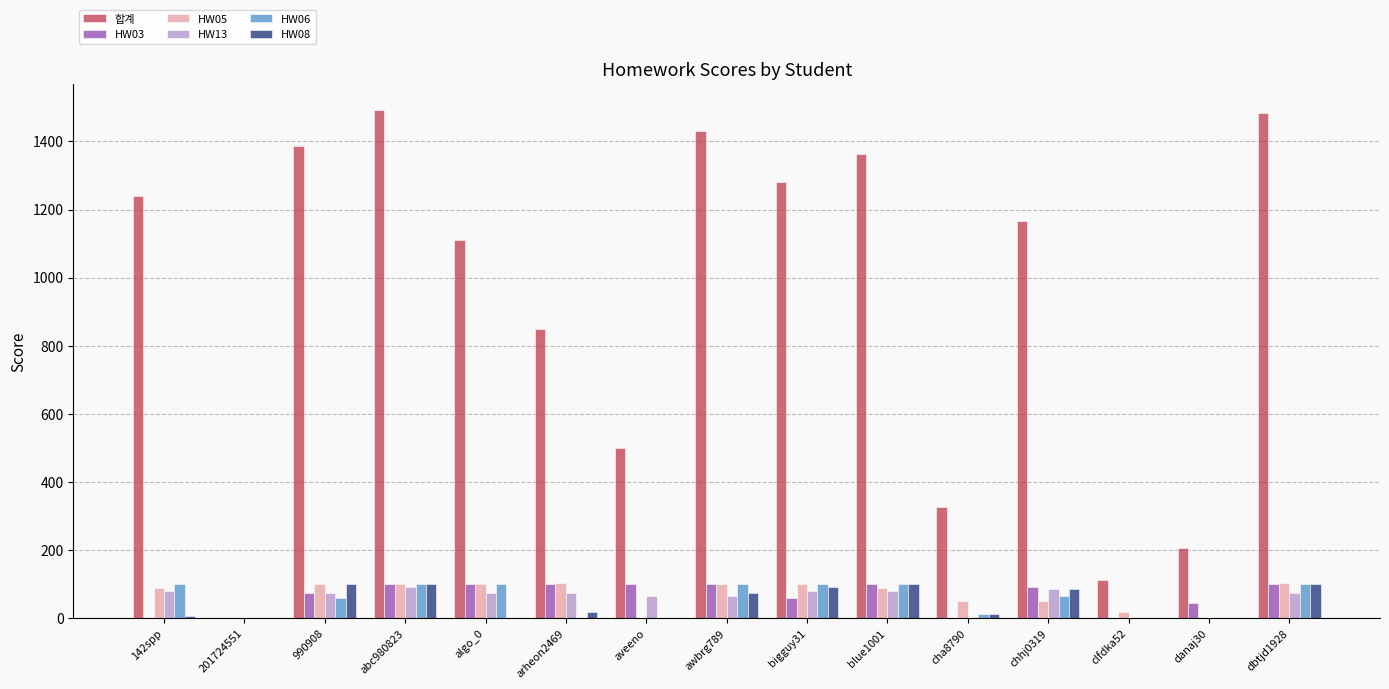

True or false: HW05 has a value of 90 at 142spp.

True